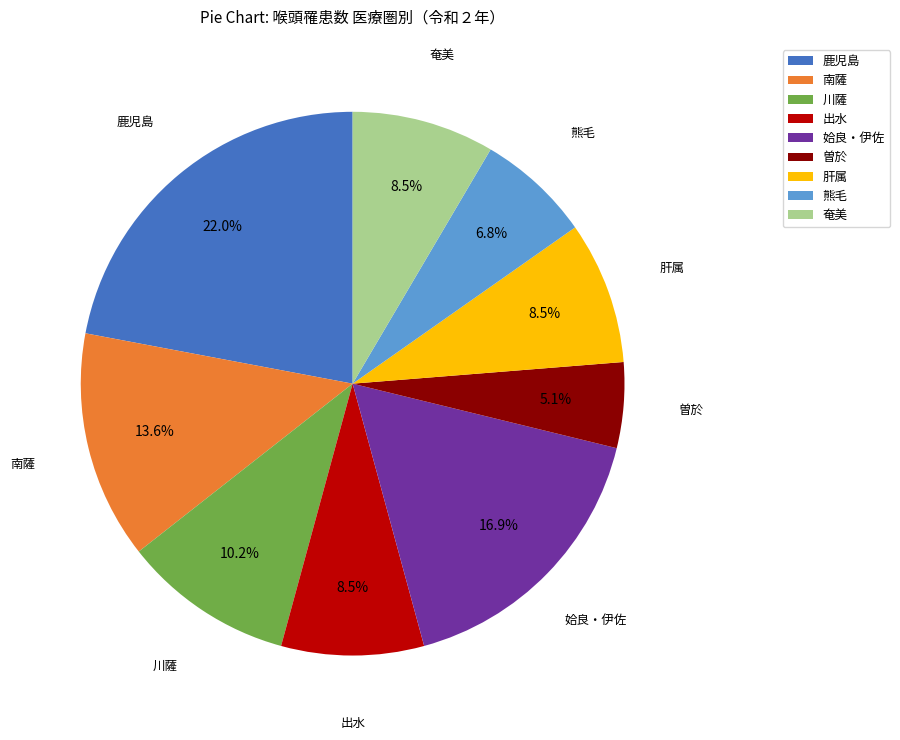

Which slice is the largest?

鹿児島